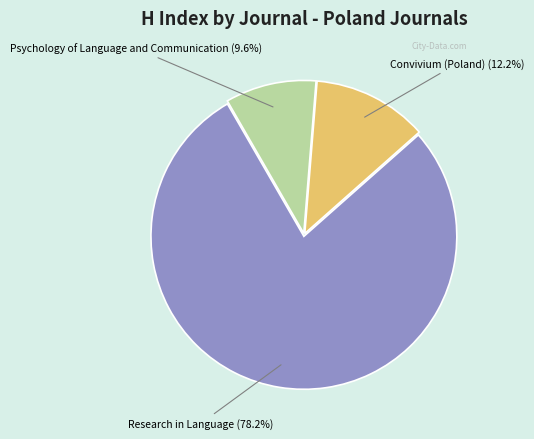

What is the majority slice?

Research in Language